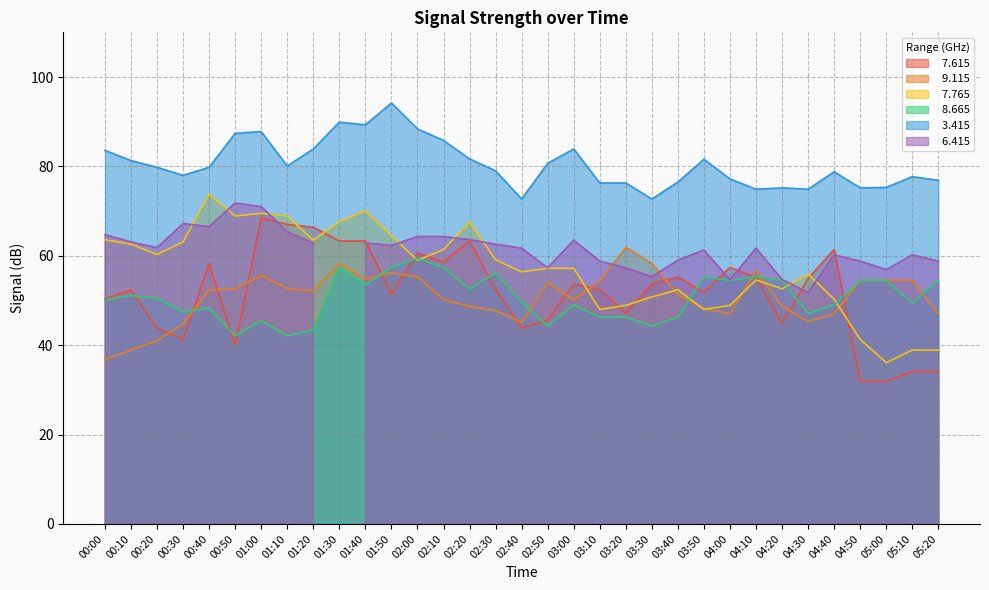

Where is the first local maximum for   9.115?

01:00